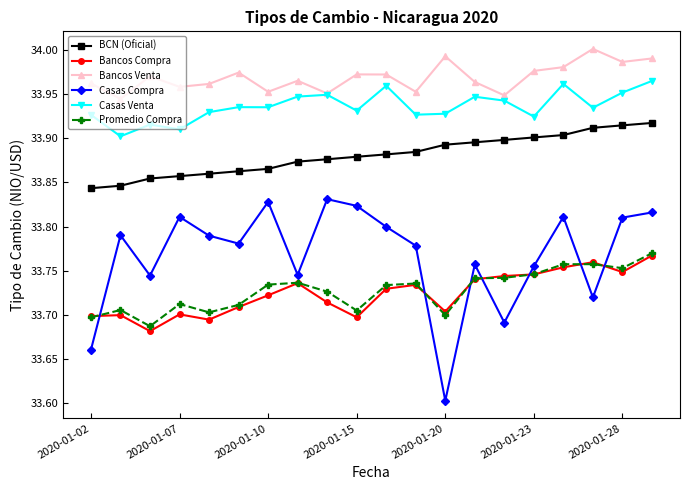

True or false: Bancos Compra and Bancos Venta cross at least once.

False